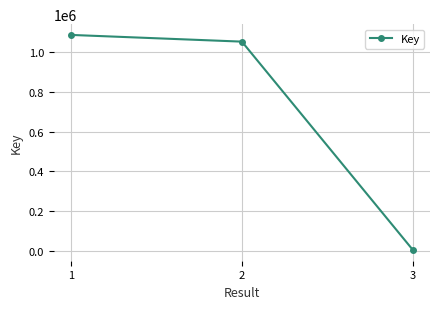

What is the change in value from 1 to 3?

-1080541